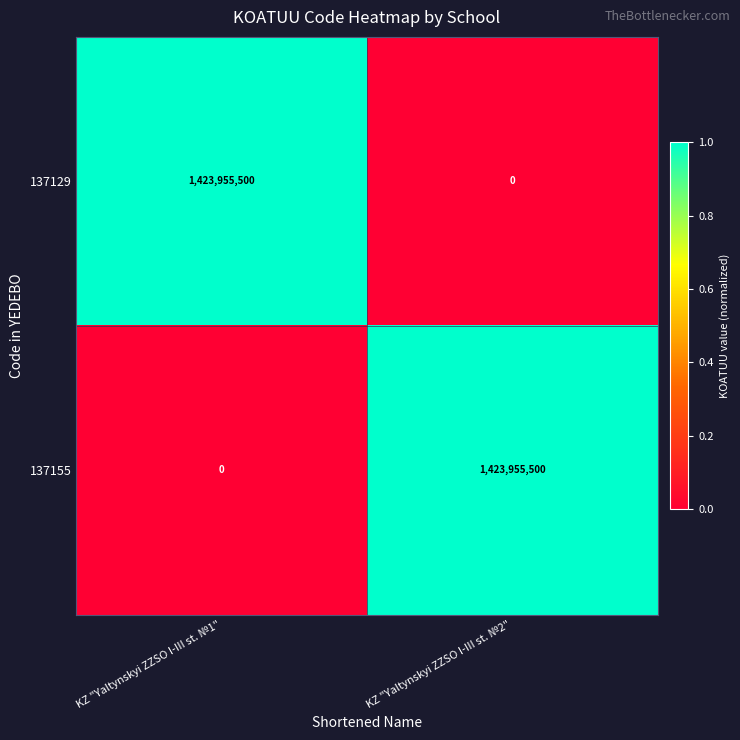

Is it true that 137129 equals 0 at KZ "Yaltynskyi ZZSO I-III st. №2"?

True